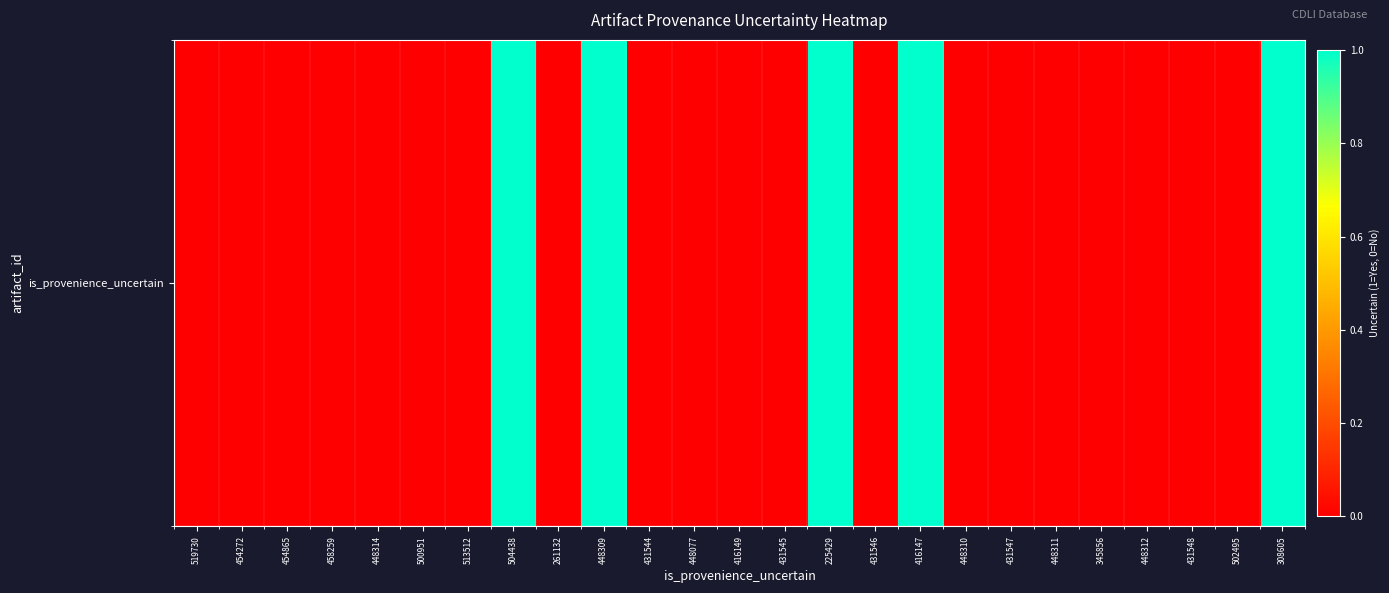

At which category does the chart reach its minimum across all series?

519730